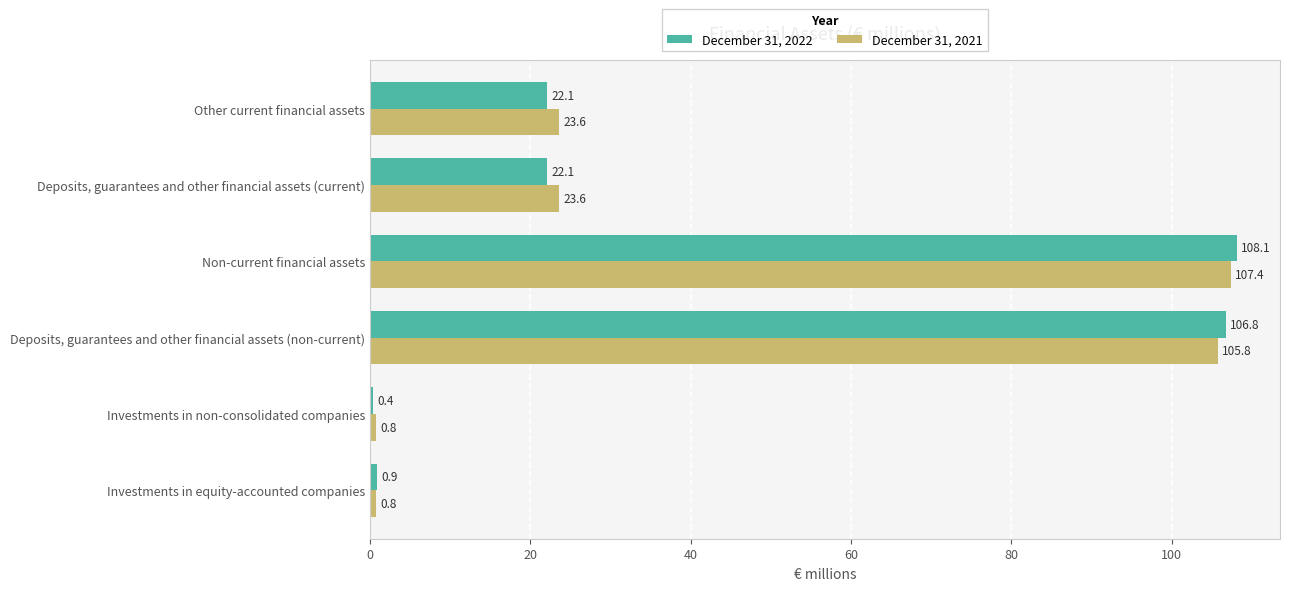

What is the difference between the maximum and second lowest values in the December 31, 2021 series?

106.6